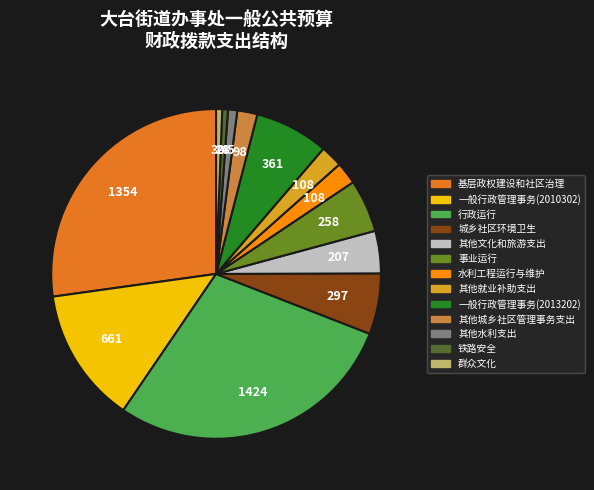

Is it true that 一般行政管理事务(2013202) is 22% of the pie?

False